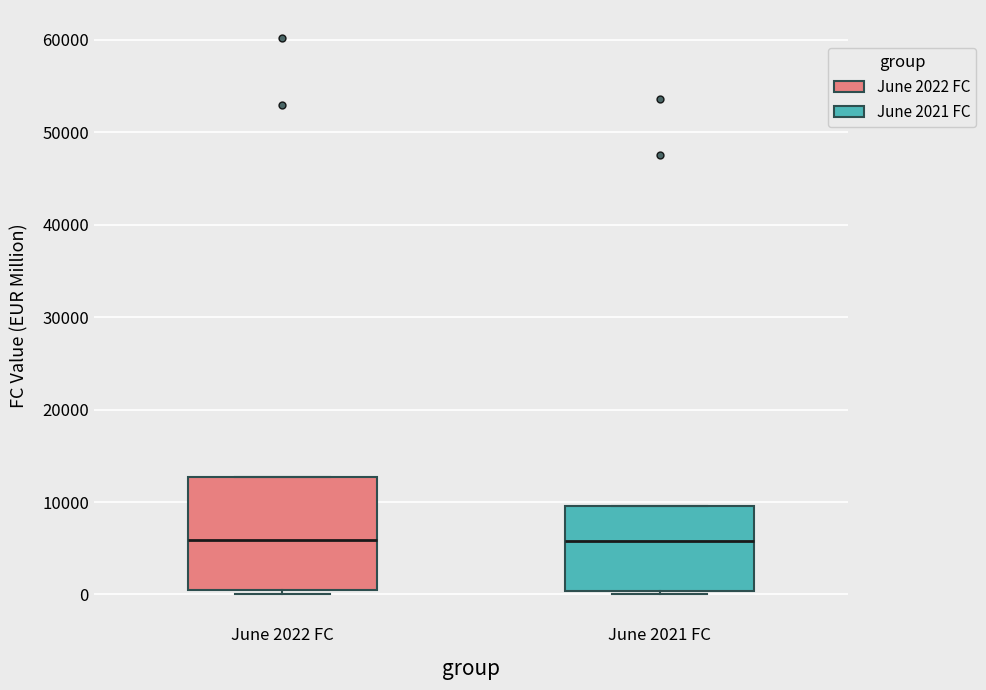

Reading left to right, transcribe this box plot: for each box, give where its median line is, the range the box spans, and where its two whiskers end, as read against the y-axis. The values are not printed on the chart, so give them approximately, as read against the axis.

June 2022 FC: median 6000, box 0 to 13000, whiskers 0 (just below the box's lower edge) to 13000
June 2021 FC: median 6000, box 0 to 10000, whiskers 0 (just below the box's lower edge) to 10000